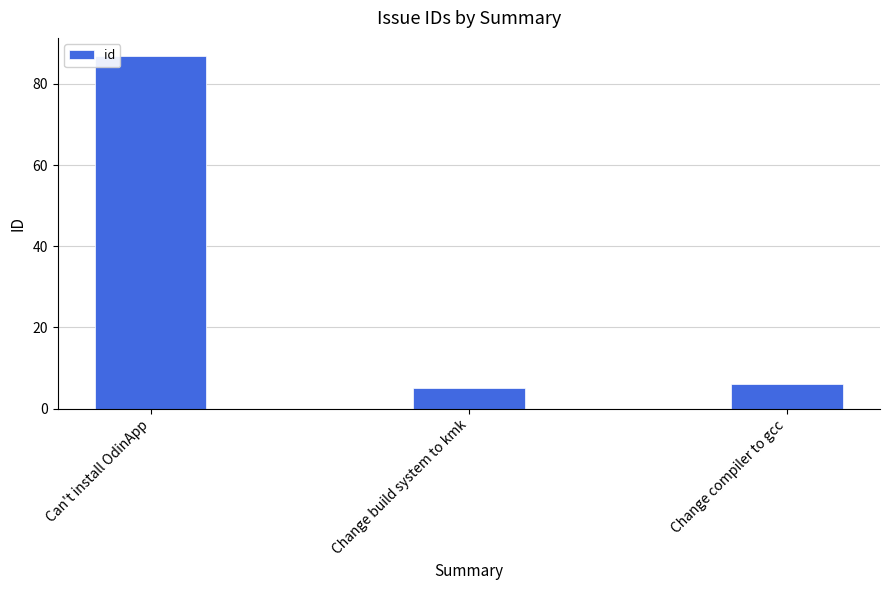

The value at Can't install OdinApp is 87. True or false?

True